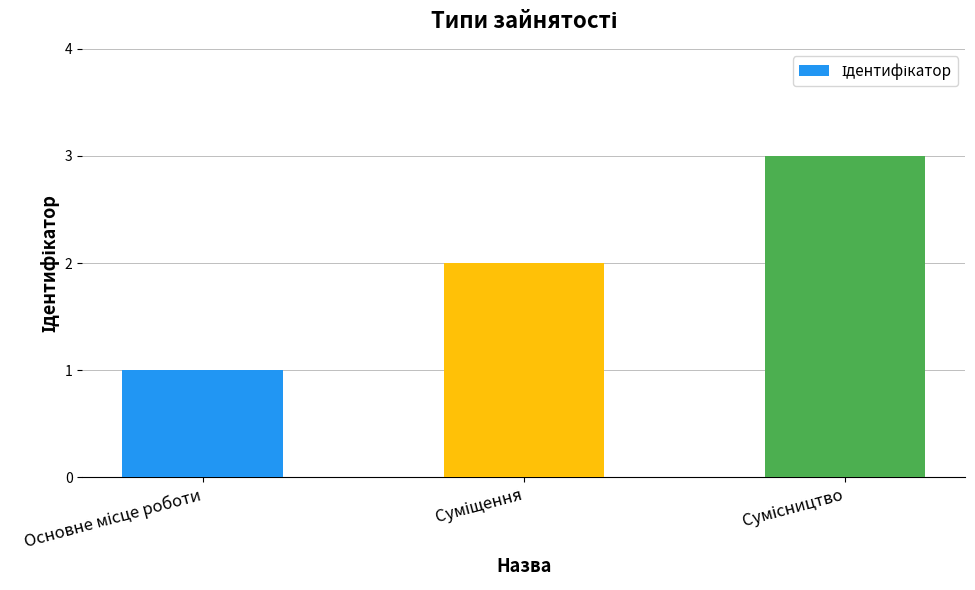

What is the sum of all values?

6